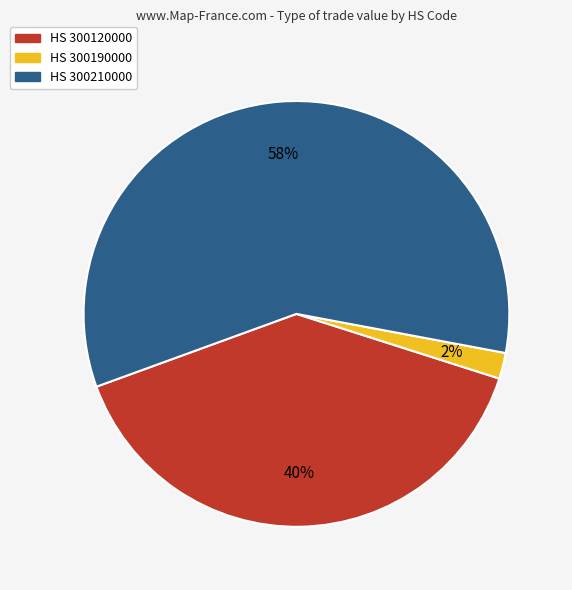

To the nearest percent, what is the average slice percentage?

33%